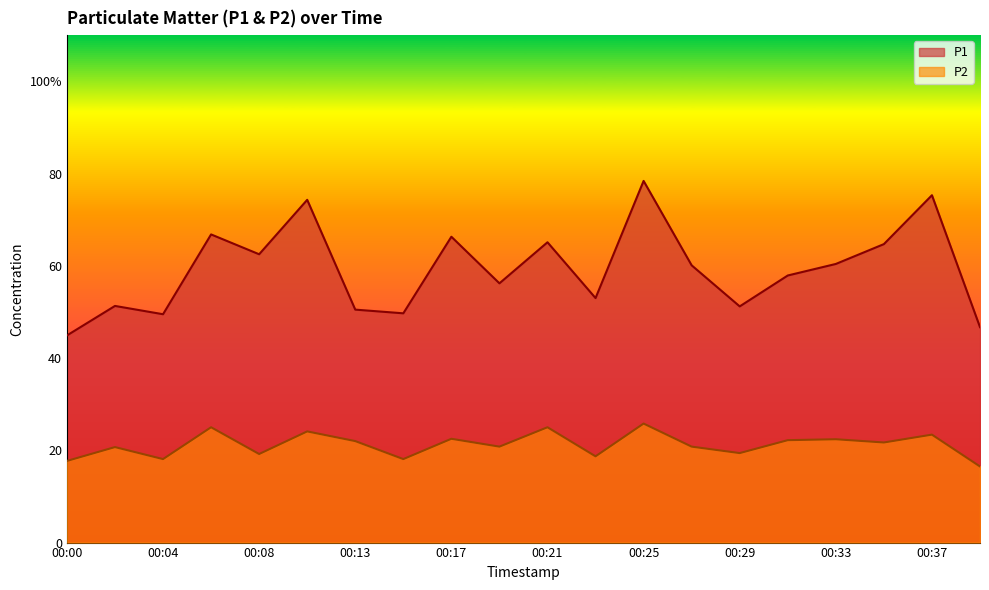

What is the sum of all P1 values?

1184.8